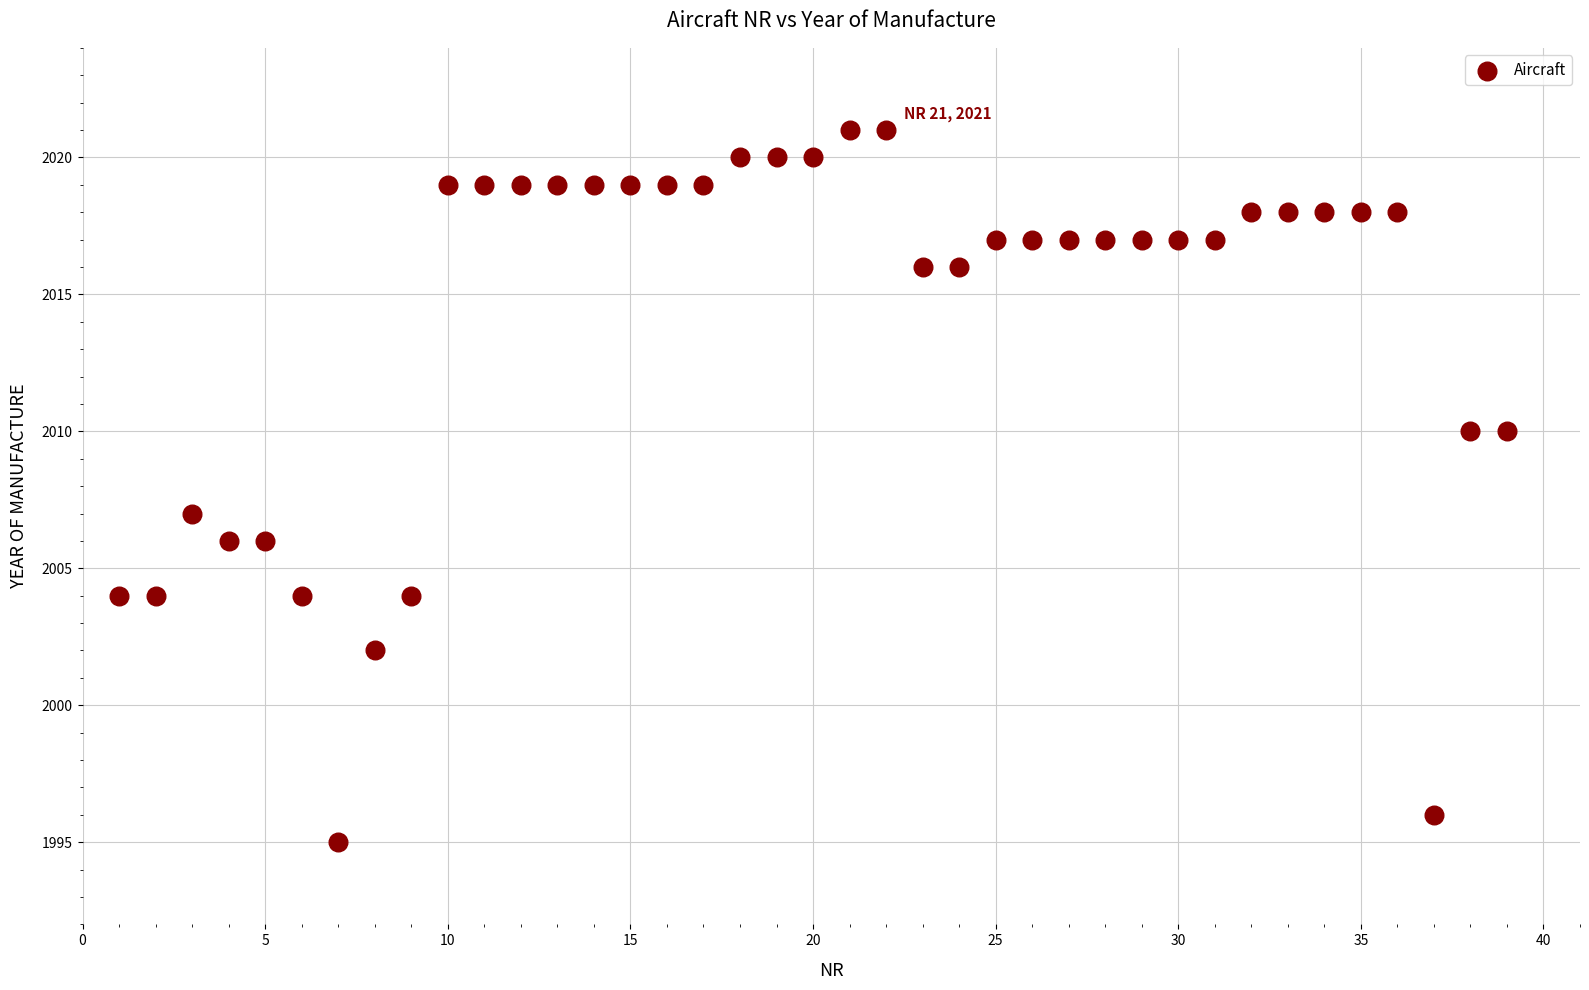

What is the range of Y values (max minus min)?

26